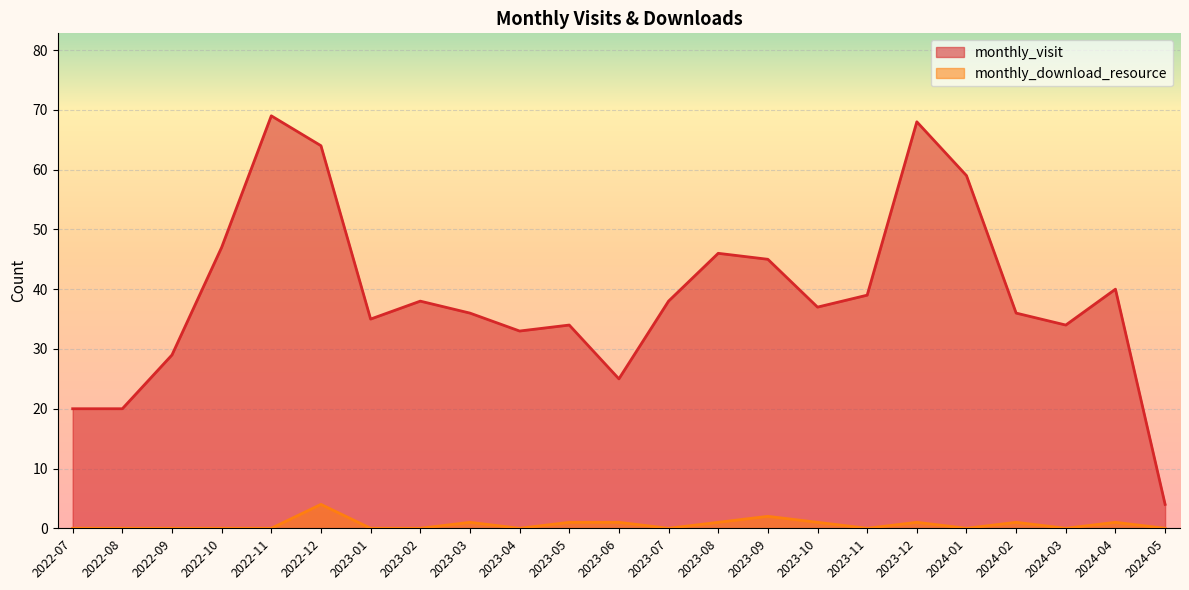

What is the difference between the second highest and second lowest values in the monthly_visit series?

48